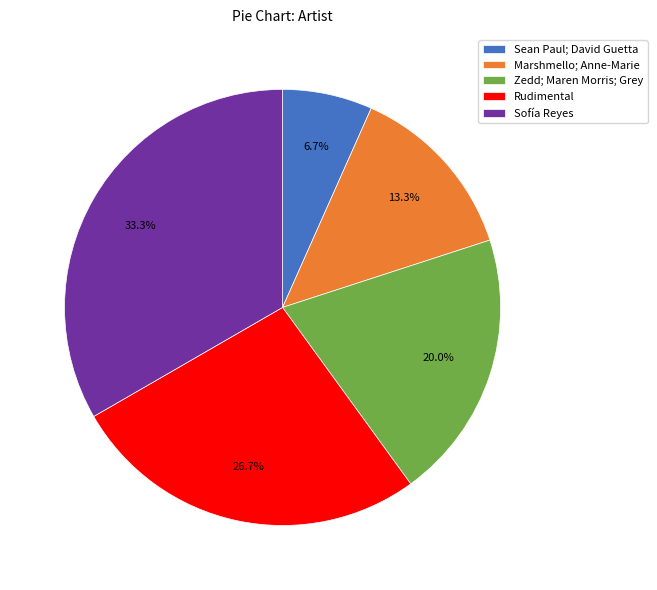

Rank the categories by value from highest to lowest.

Sofía Reyes, Rudimental, Zedd; Maren Morris; Grey, Marshmello; Anne-Marie, Sean Paul; David Guetta